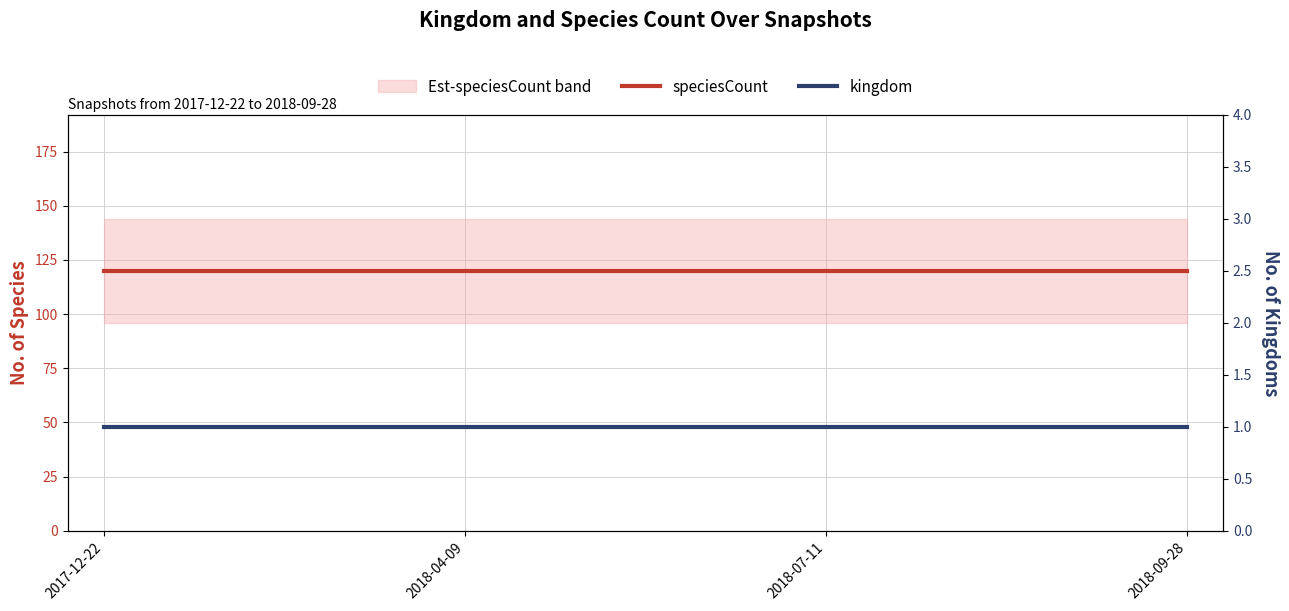

How many lines are shown in the chart?

2